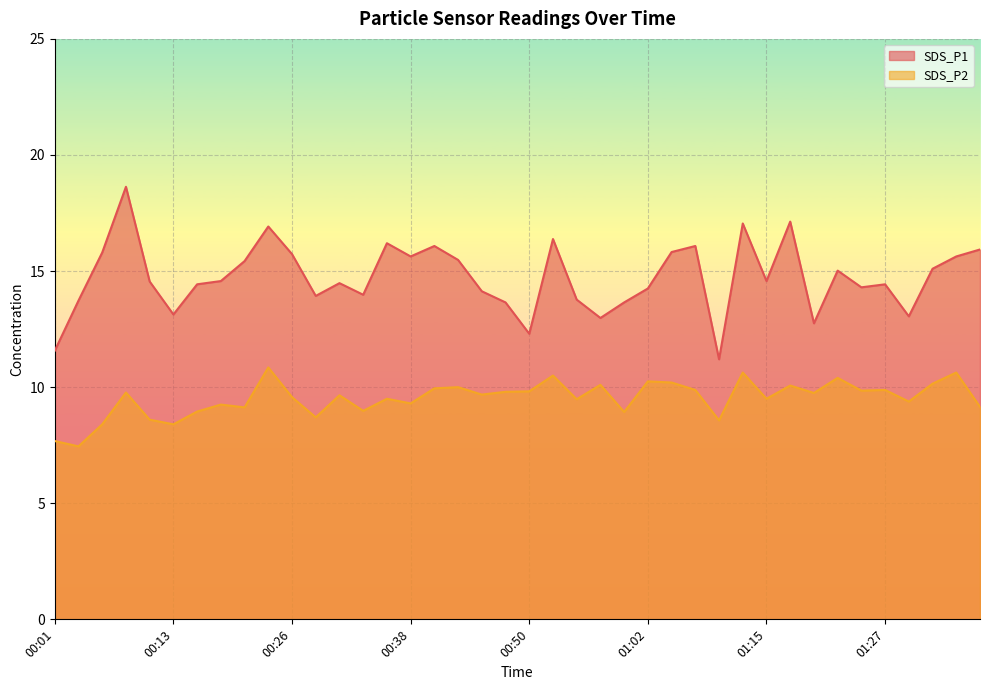

What is the sum of all SDS_P1 values?

589.4